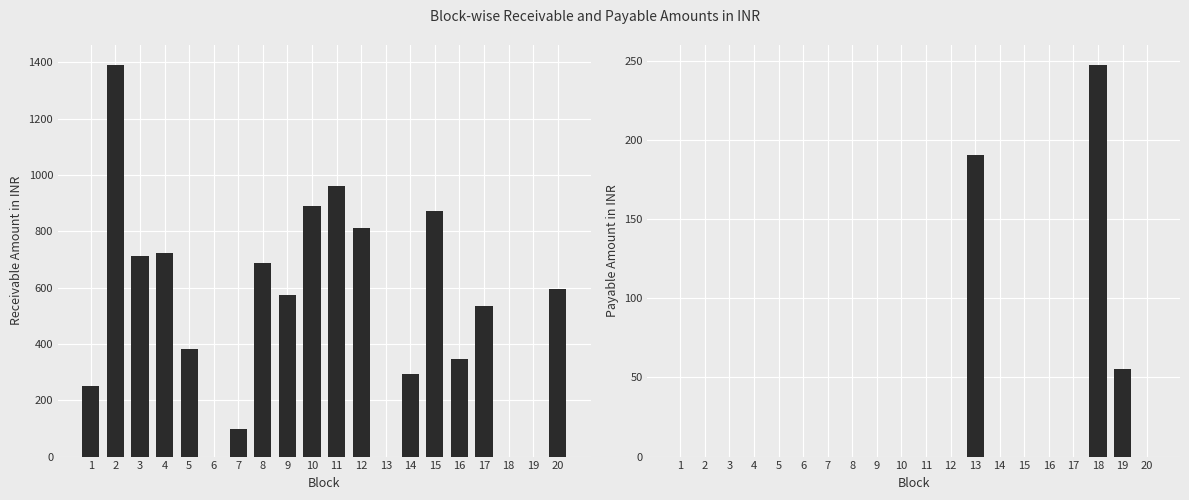

Is the value of Receivable Amount in INR at 12 greater than the value of Payable Amount in INR at 6?

Yes